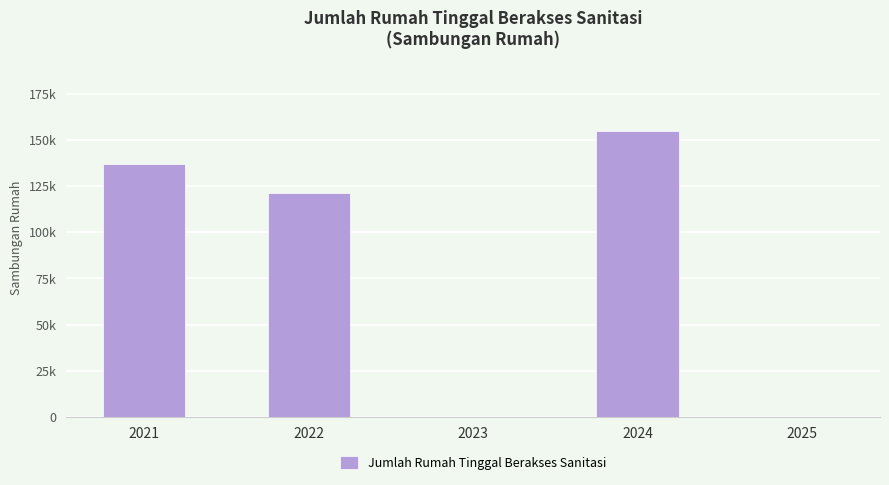

Rank the categories by value from highest to lowest.

2024, 2021, 2022, 2023, 2025